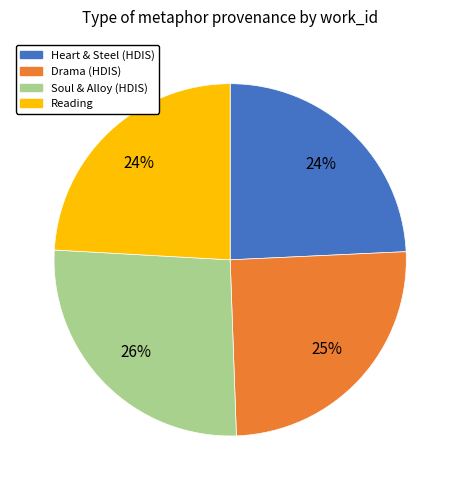

To the nearest percent, what is the average slice percentage?

25%